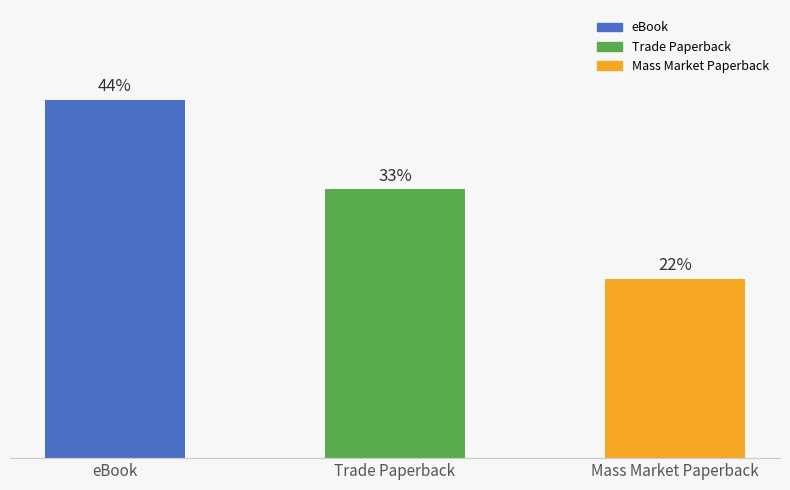

Are the bars horizontal?

No